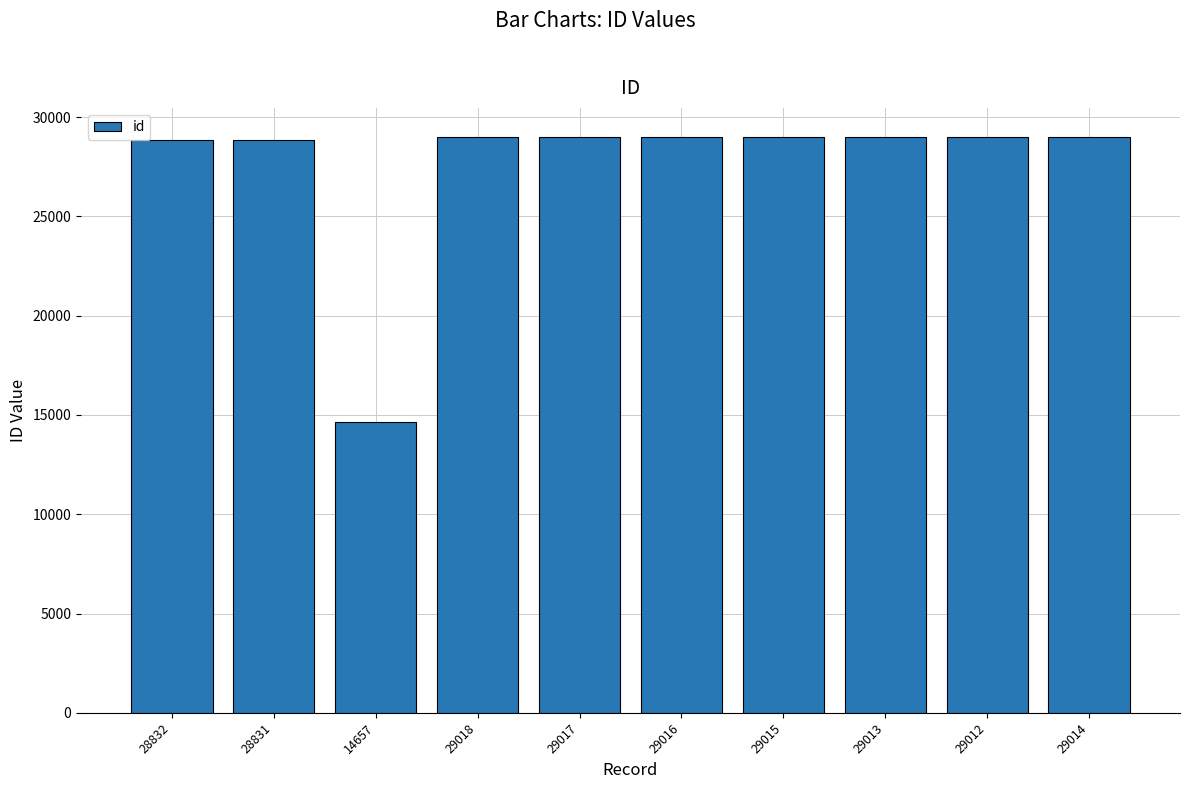

Are the bars grouped side by side (vs. stacked)?

No